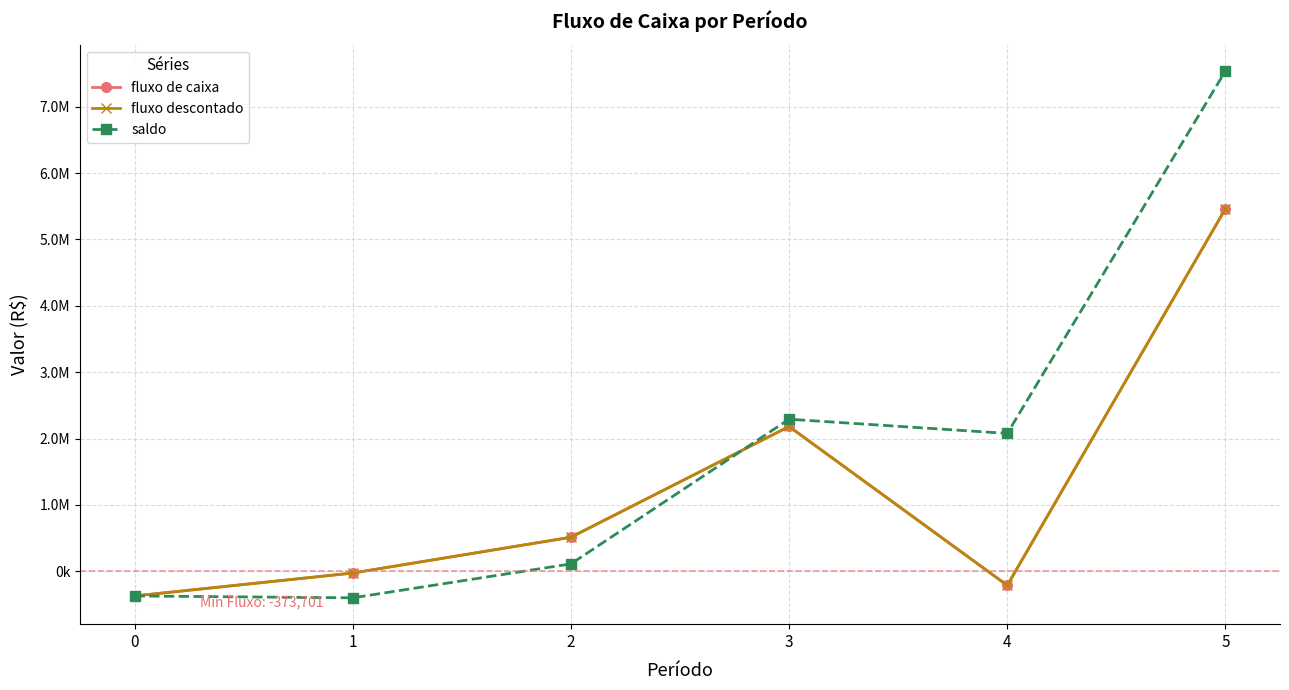

In saldo, how many points are lower than both neighbors (excluding endpoints)?

2